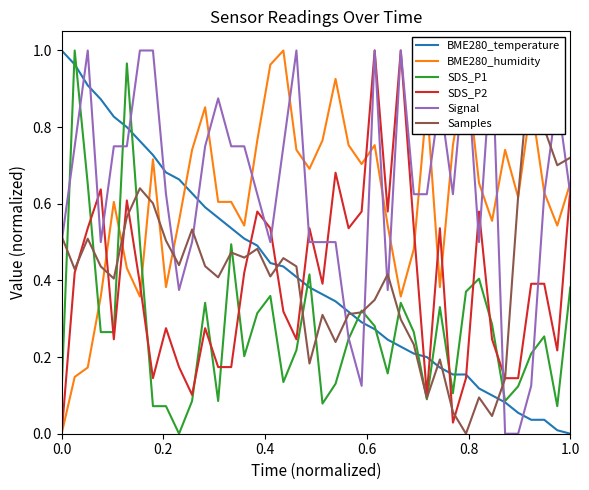

True or false: Signal has more than 1 points higher than both neighbors.

True